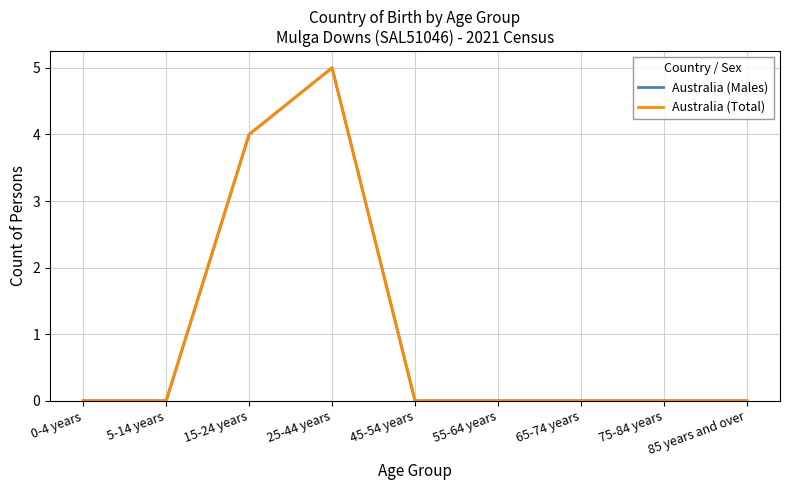

Which has a higher value, 15-24 years or 5-14 years?

15-24 years